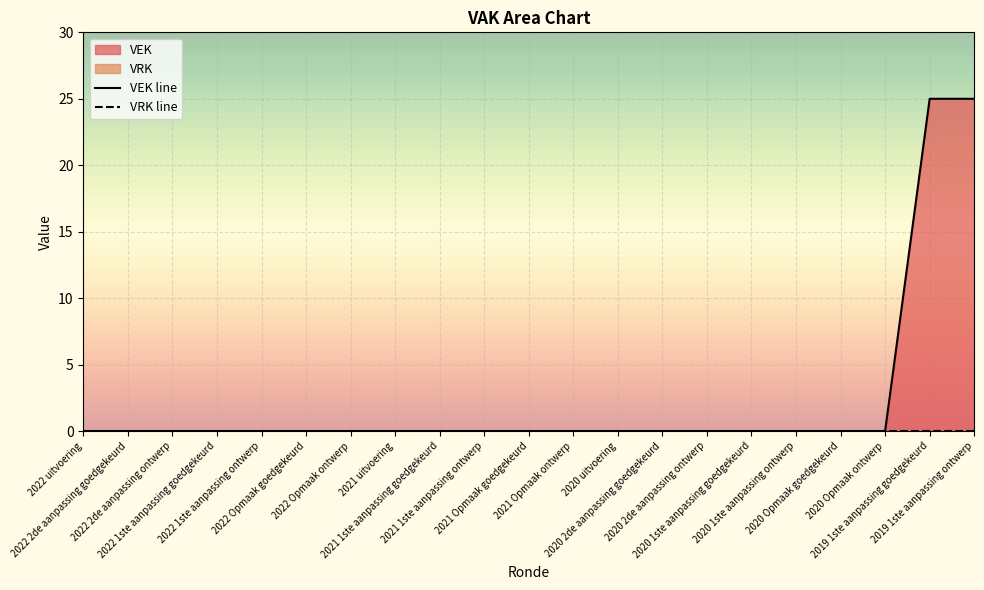

The chart shows a value of 0 at 2021 uitvoering. True or false?

True